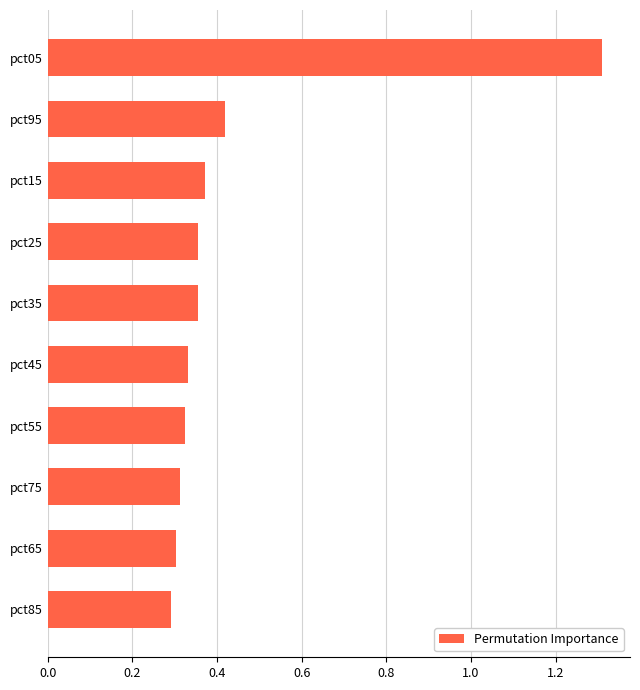

The chart shows a value of 0.3 at pct85. True or false?

True